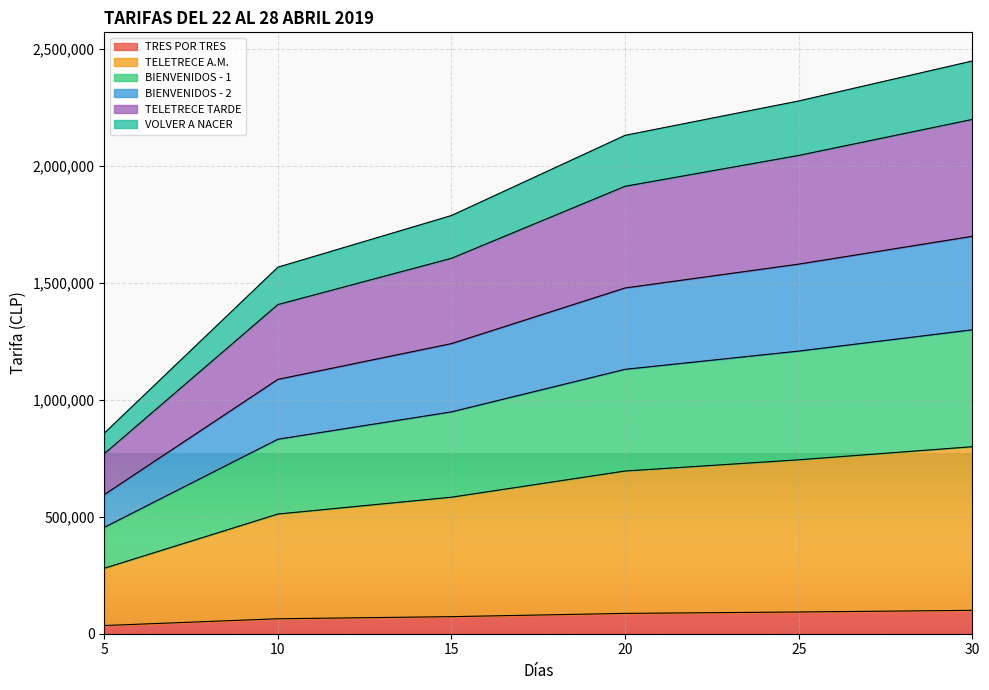

How many data points does each series have?

6